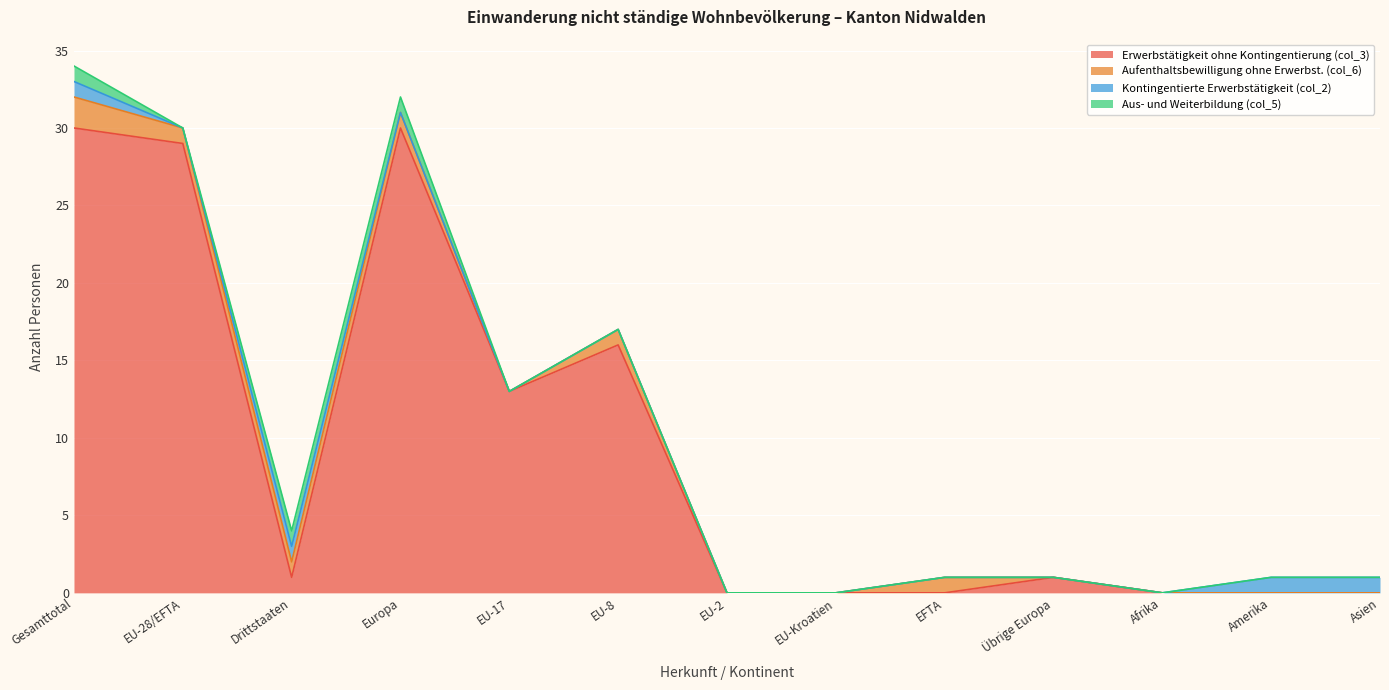

In Kontingentierte Erwerbstätigkeit (col_2), how many points are lower than both neighbors (excluding endpoints)?

1